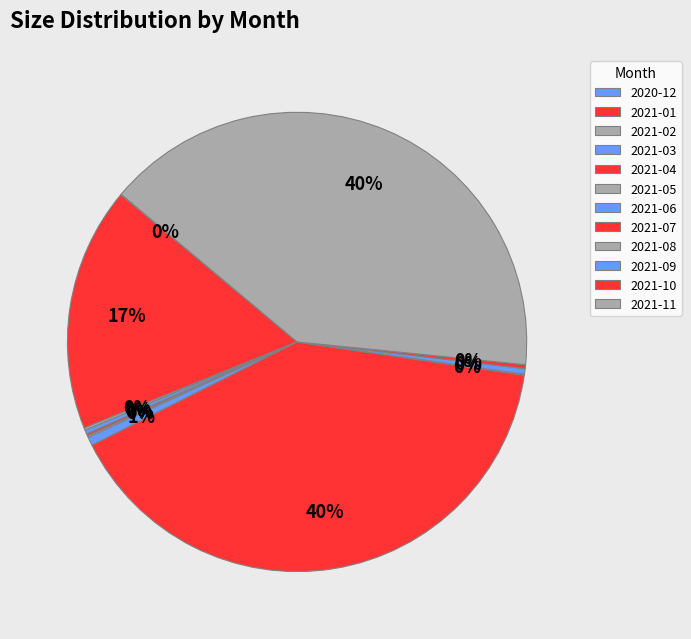

The 2021-11 slice represents 47% of the pie. True or false?

False